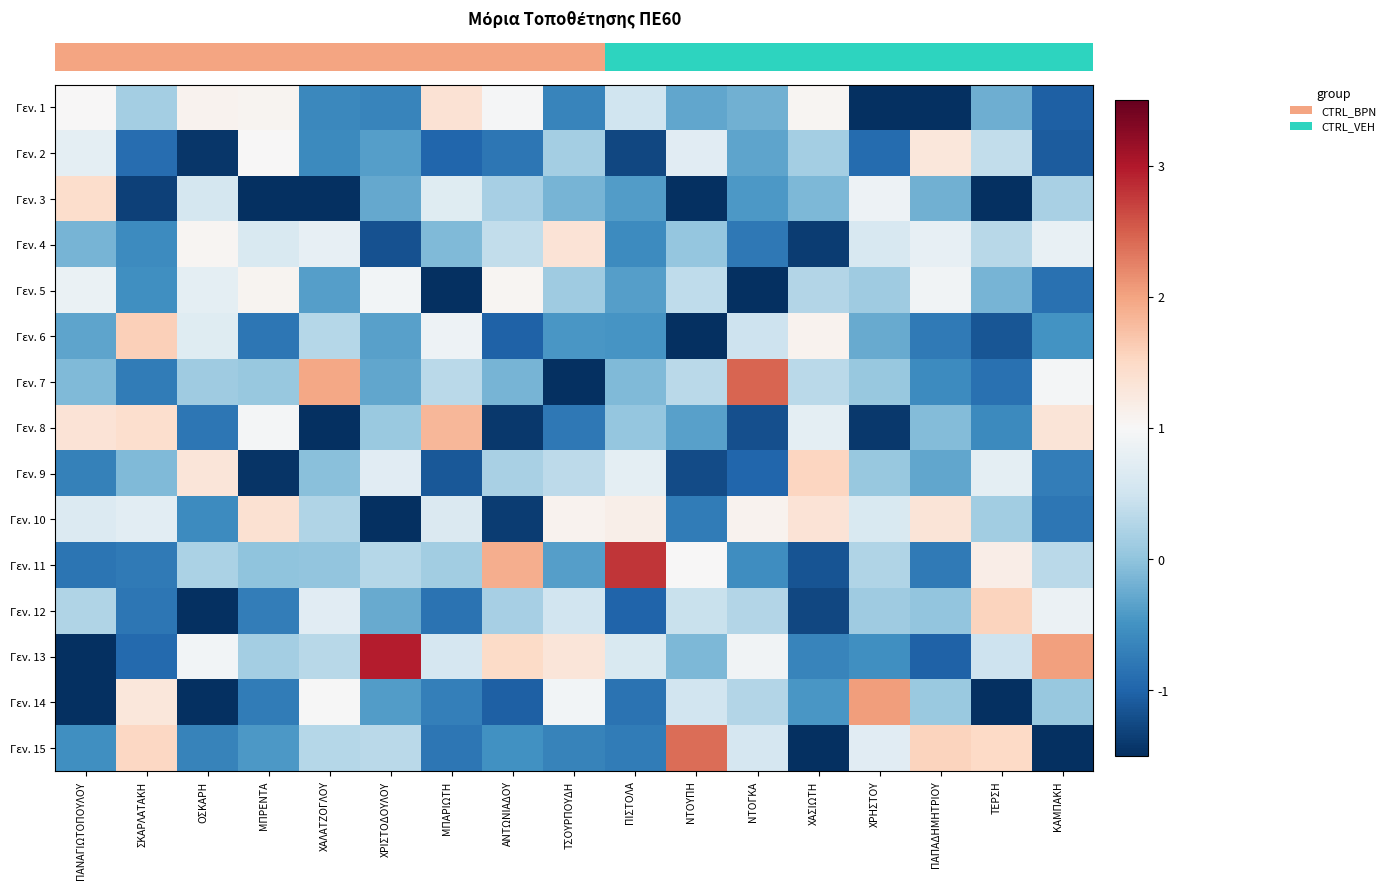

Between ΠΑΝΑΓΙΩΤΟΠΟΥΛΟΥ and ΧΡΙΣΤΟΔΟΥΛΟΥ, which is larger?

ΠΑΝΑΓΙΩΤΟΠΟΥΛΟΥ